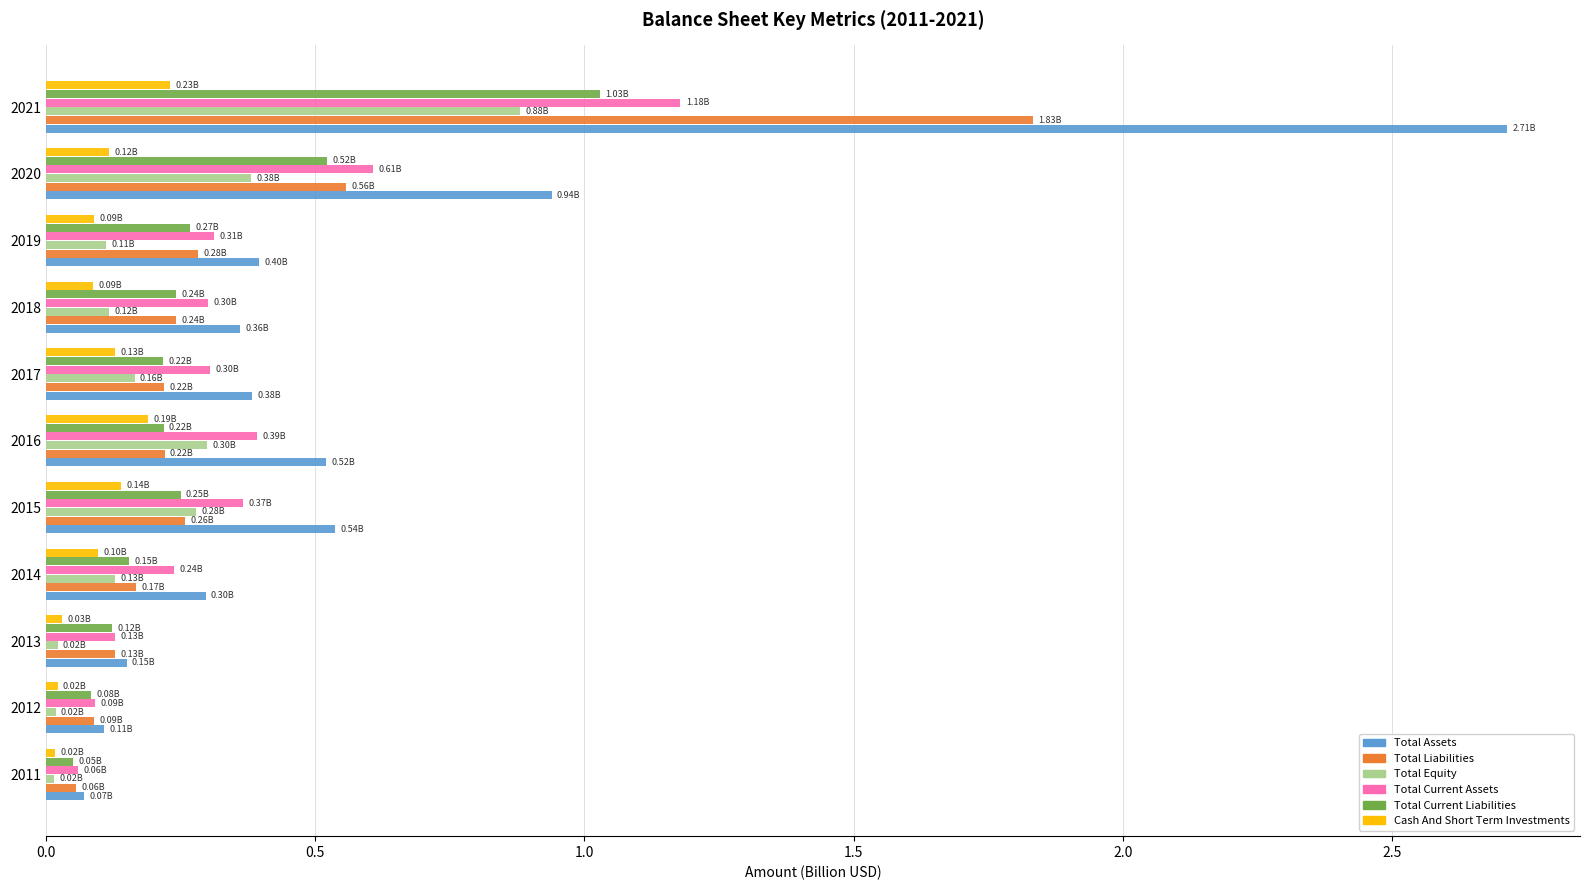

At which category is the sum across all series the highest?

2021